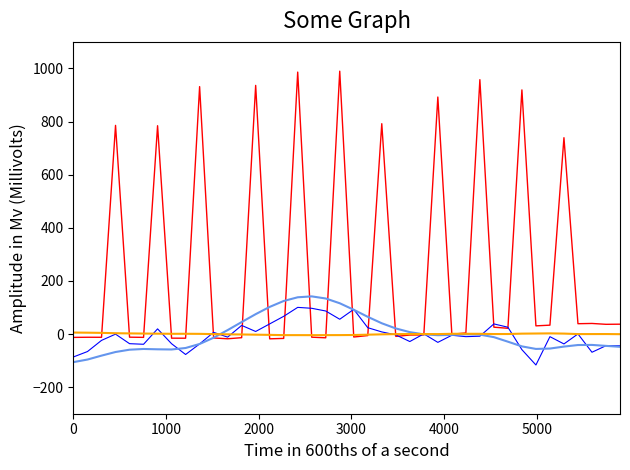

What is the smallest value displayed?

-116.5